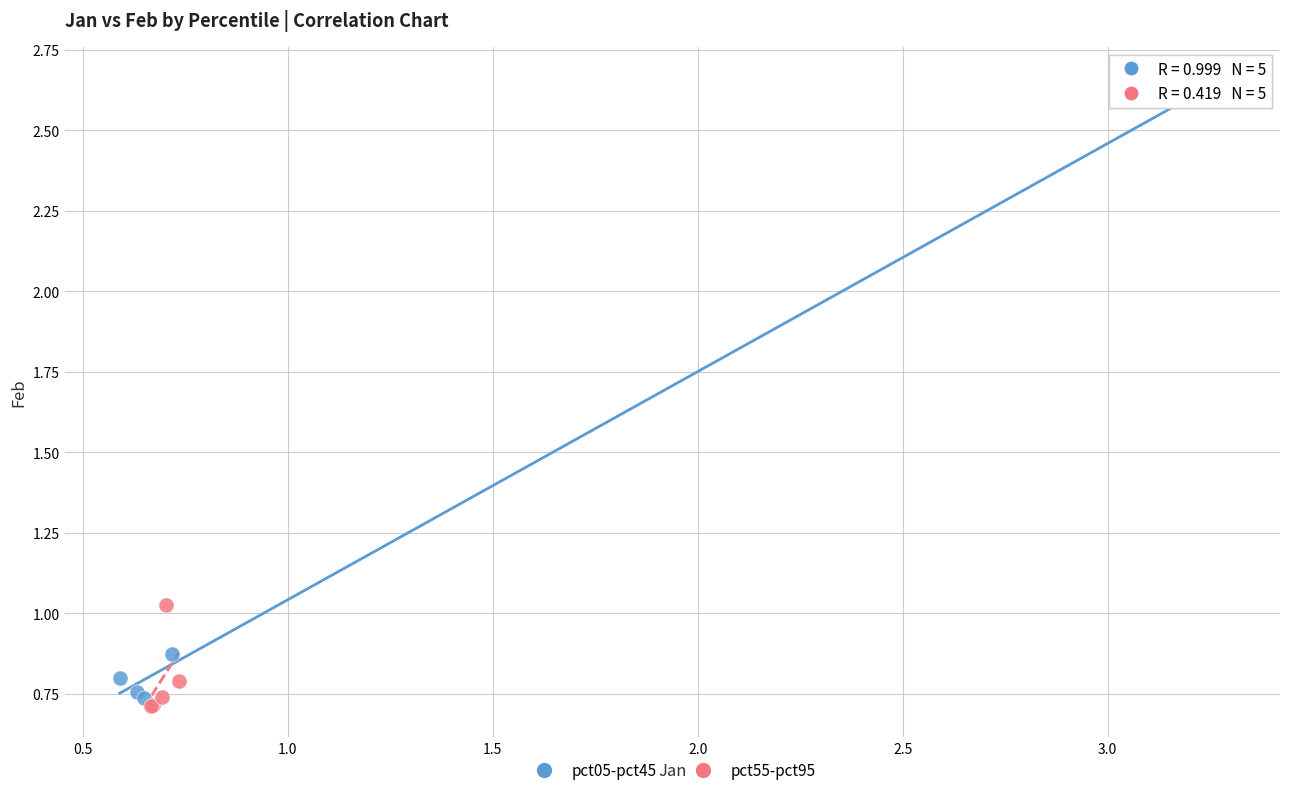

Which series contains the highest Y value?

pct05-pct45